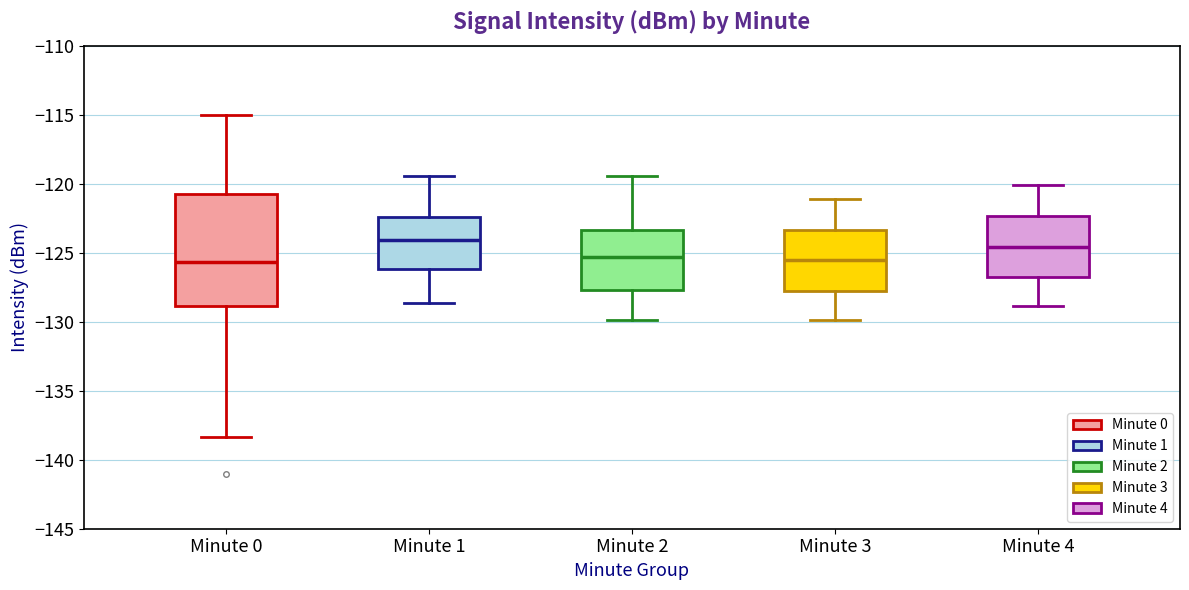

Reading left to right, read every box against the y-axis: the position of its median line, the range the box covers, and the ends of its whiskers. The values are not printed on the chart, so give them approximately, as read against the axis.

Minute 0: median -125.5, box -129.0 to -120.5, whiskers -138.5 to -115.0
Minute 1: median -124.0, box -126.0 to -122.5, whiskers -128.5 to -119.5
Minute 2: median -125.5, box -127.5 to -123.5, whiskers -130.0 to -119.5
Minute 3: median -125.5, box -128.0 to -123.5, whiskers -130.0 to -121.0
Minute 4: median -124.5, box -127.0 to -122.5, whiskers -129.0 to -120.0